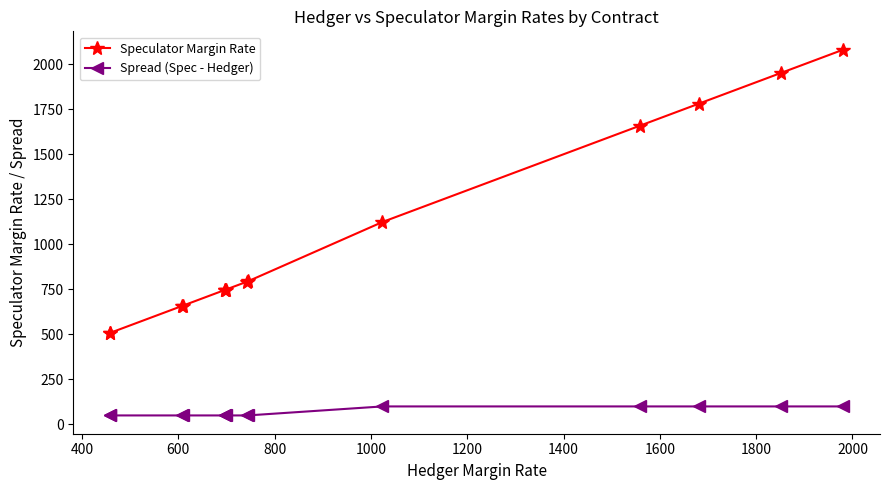

What is the lowest value of the Speculator Margin Rate series?

508